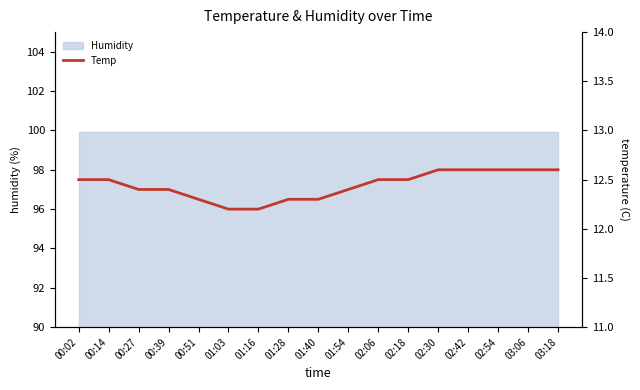

What is the ratio of the value at 00:27 to the value at 02:30?

1.0